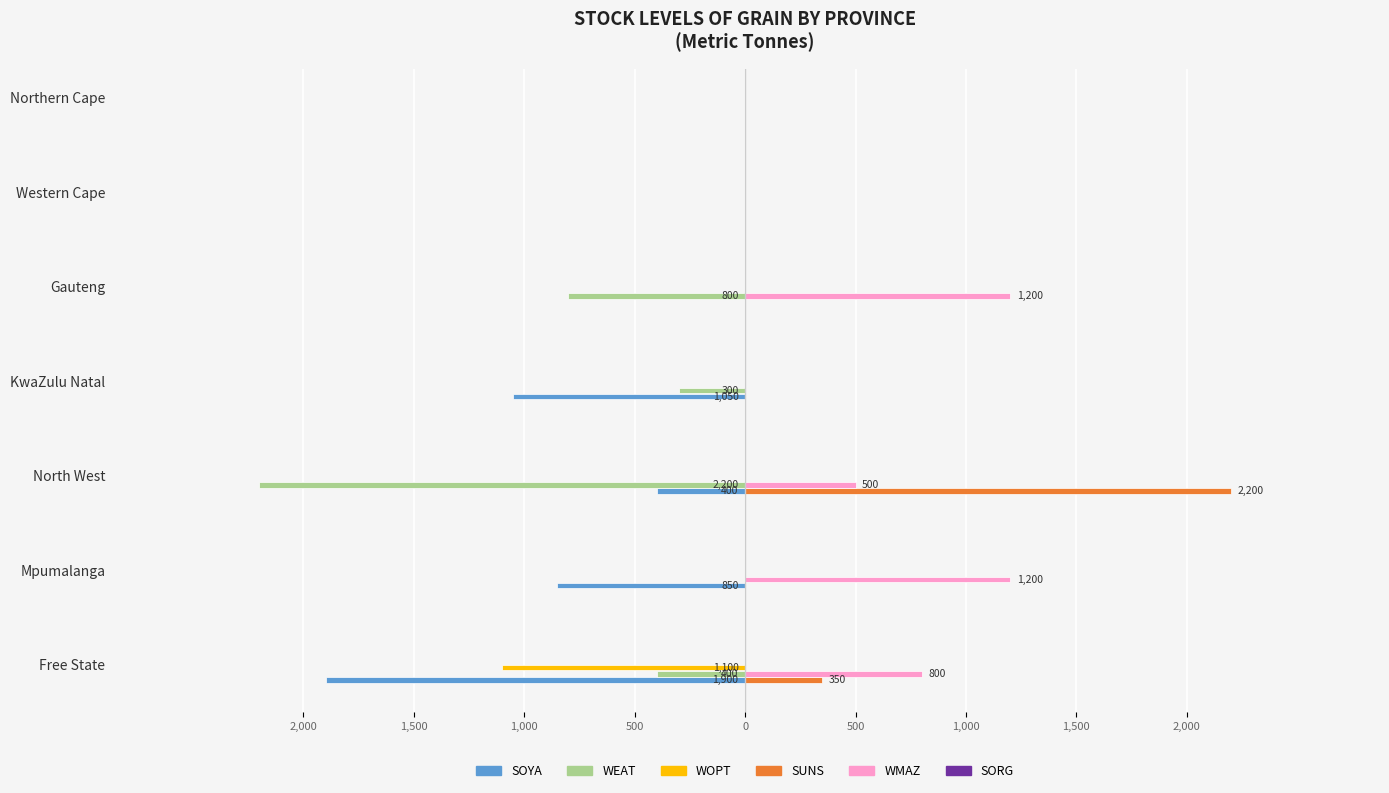

How many values in SUNS are above zero?

2